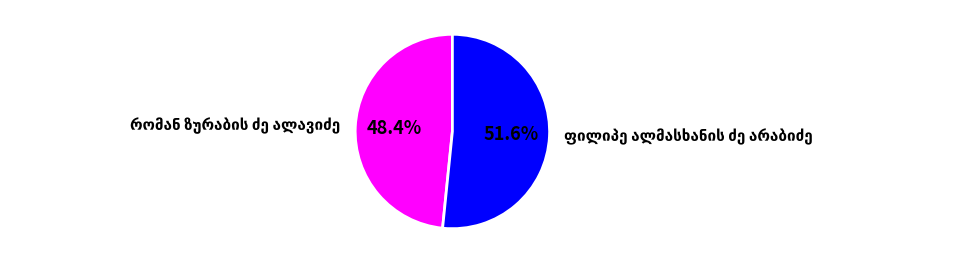

Does any single category account for the majority?

Yes